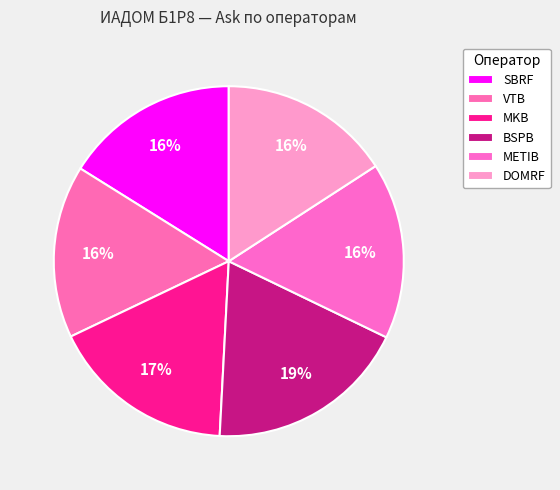

To the nearest percent, what is the difference between the MKB and METIB slice percentages?

1%